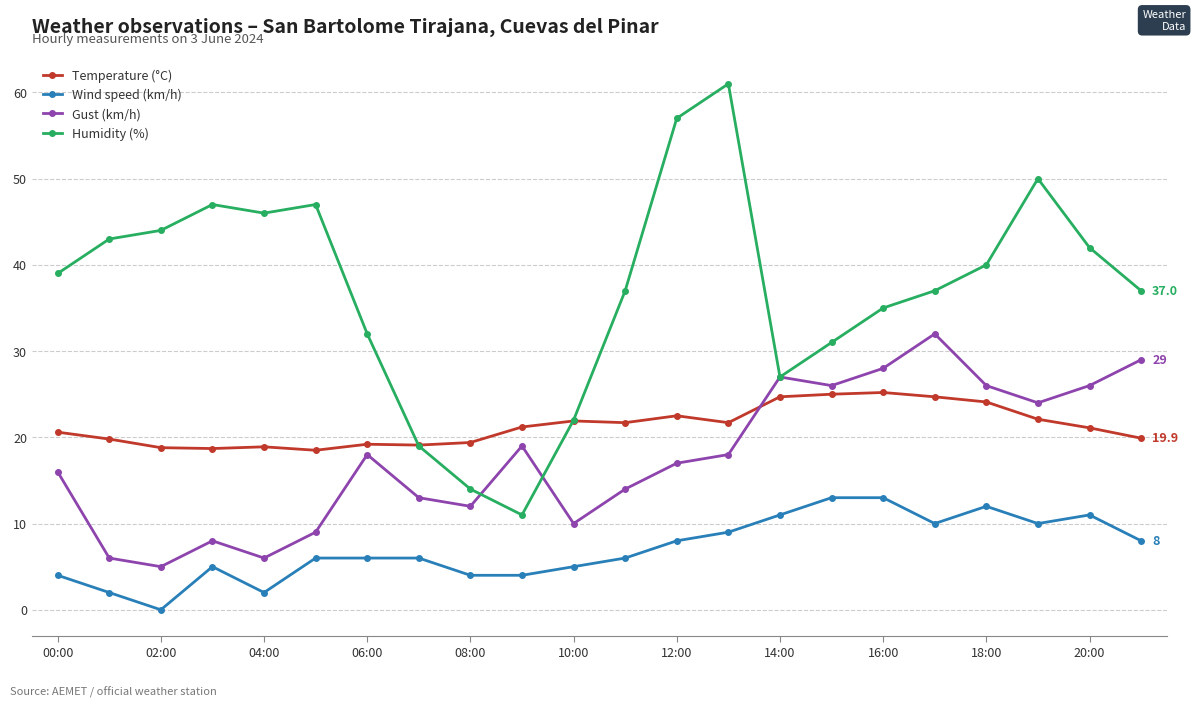

At how many categories does at least one series exceed 49?

3